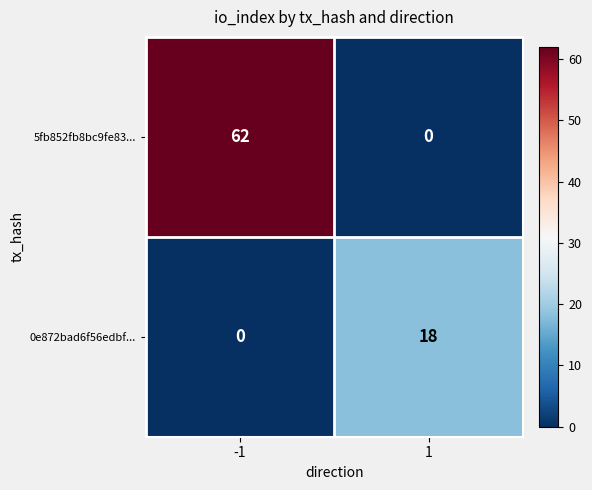

List the labels in order of 0e872bad6f56edbf... value, smallest first.

-1, 1